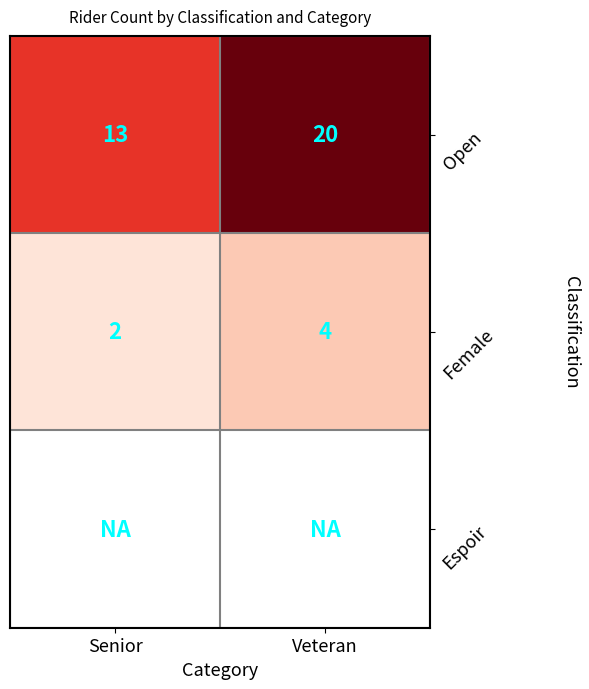

True or false: Female has a value of 2 at Senior.

True